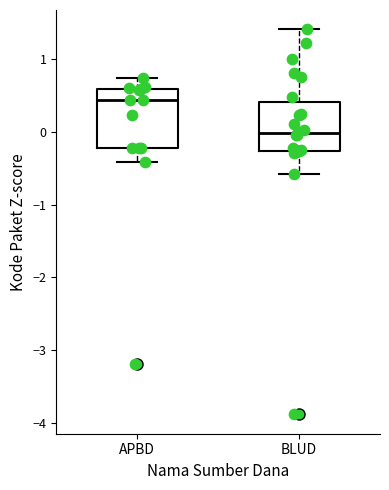

Reading left to right, read every box against the y-axis: the position of its median line, the range the box covers, and the ends of its whiskers. The values are not printed on the chart, so give them approximately, as read against the axis.

APBD: median 0.4, box -0.2 to 0.6, whiskers -0.4 to 0.7
BLUD: median 0.0, box -0.3 to 0.4, whiskers -0.6 to 1.4